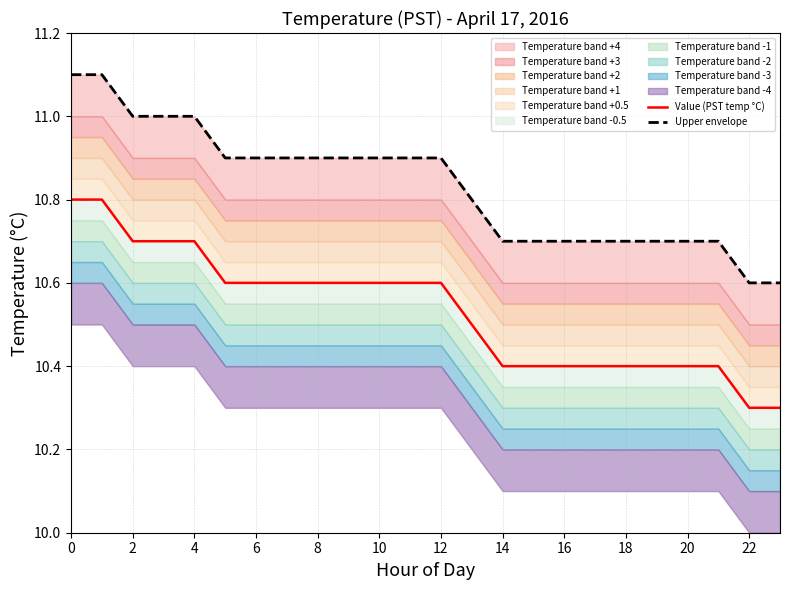

Is it true that Upper envelope equals 7.0 at 6?

False